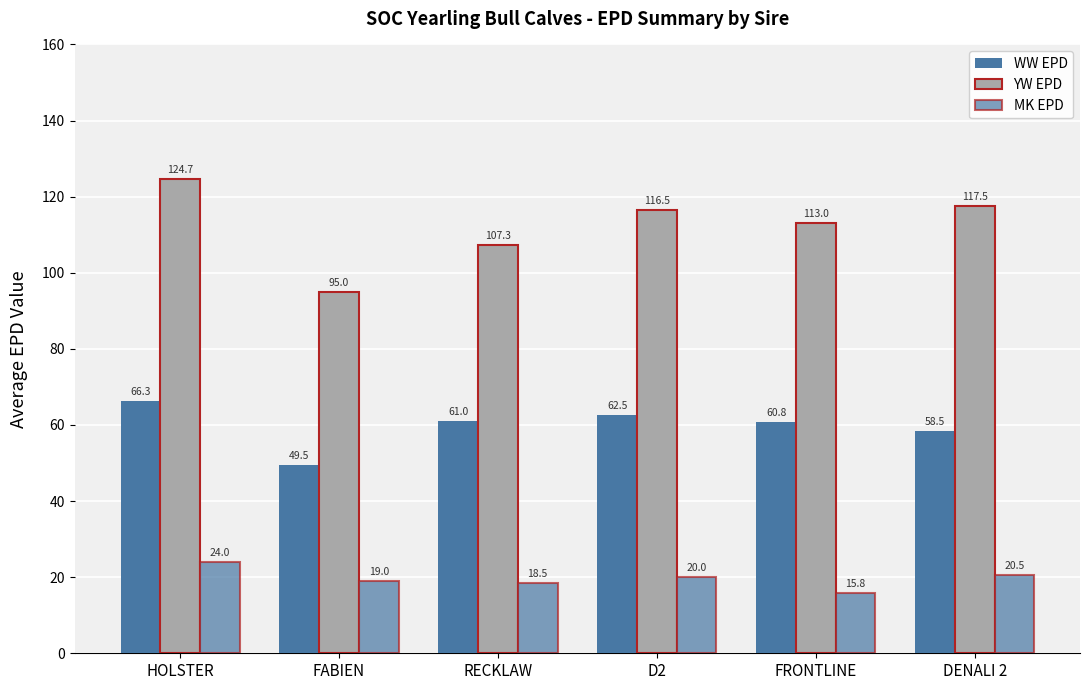

What is the minimum value shown in the chart?

15.8